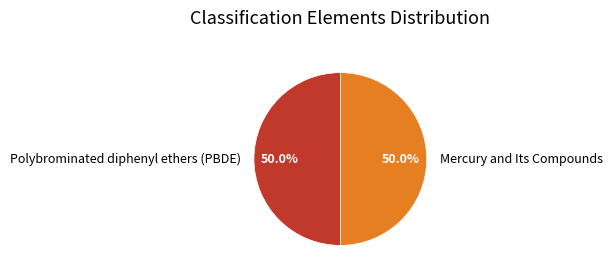

Approximately how many times larger is the value at Mercury and Its Compounds compared to Polybrominated diphenyl ethers (PBDE)?

1.0